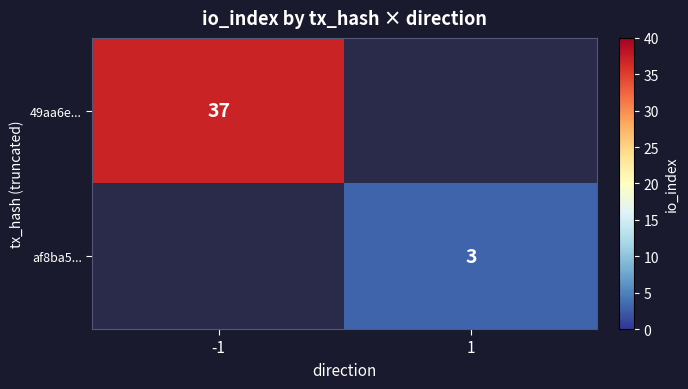

True or false: 49aa6e... has a value of 53 at -1.

False